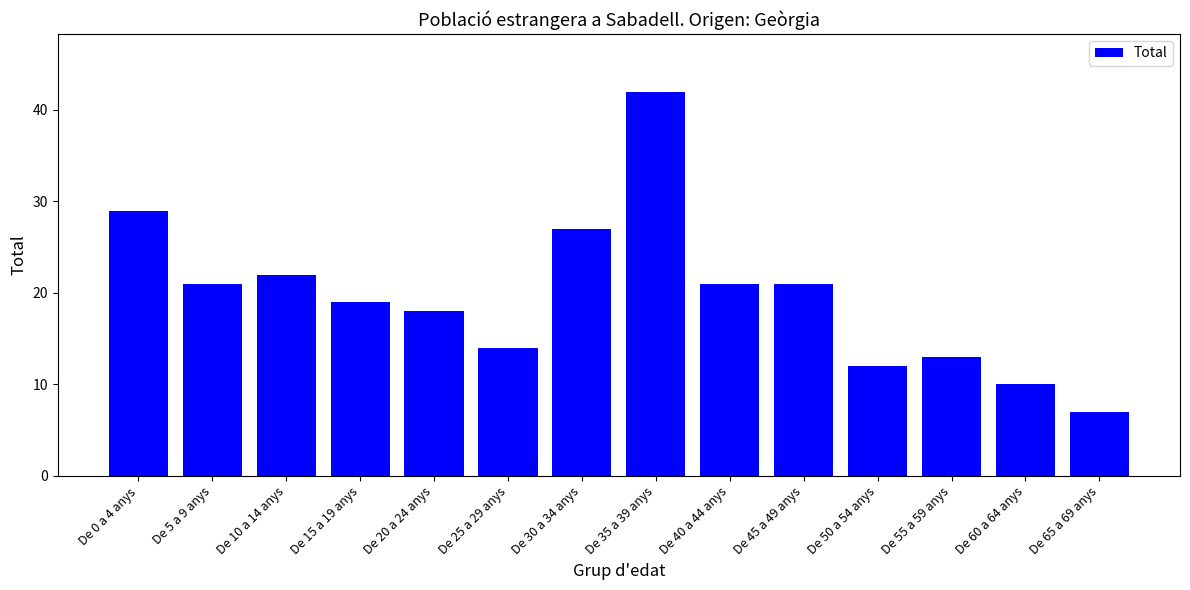

What position from the right is De 10 a 14 anys?

12